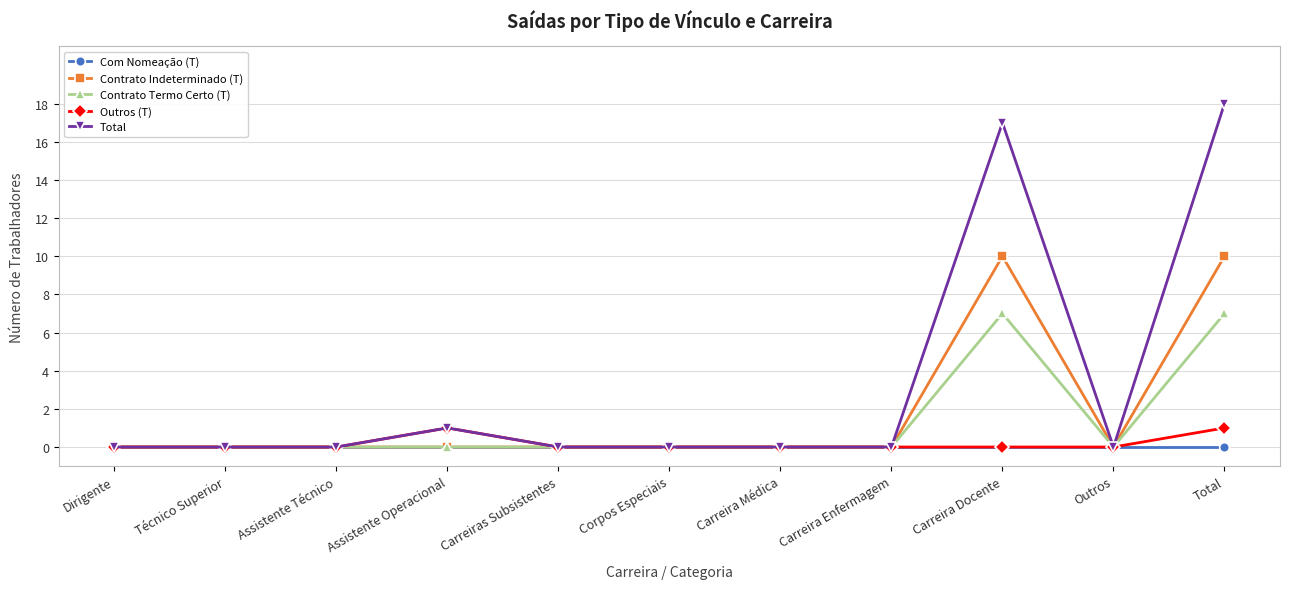

What is the sum of all Contrato Termo Certo (T) values?

14